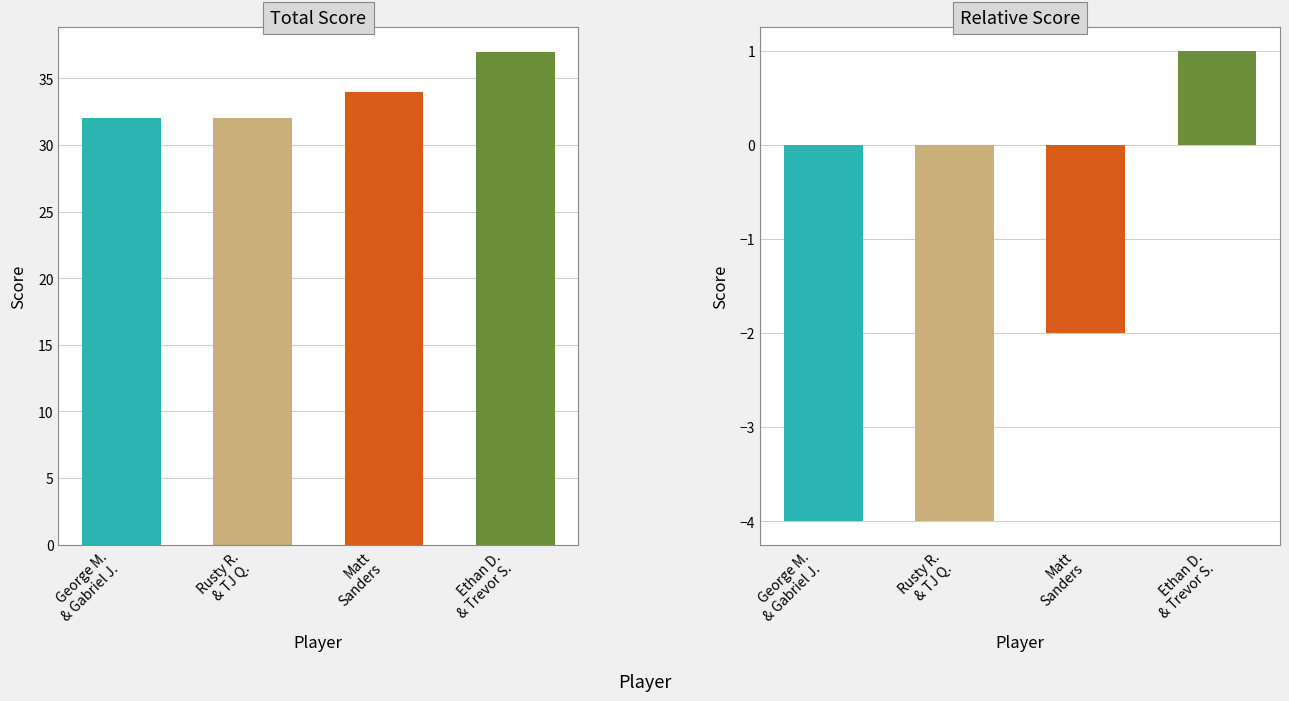

True or false: event_relative_score has a value of 1 at Ethan Doviak & Trevor Smith.

False